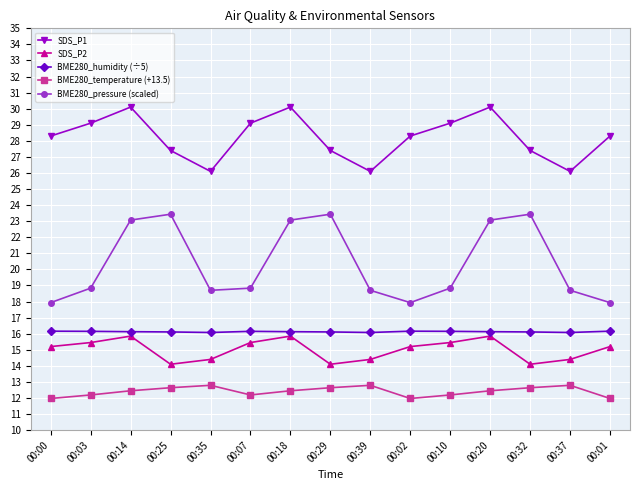

What is the sum of all BME280_pressure (scaled) values?

305.9